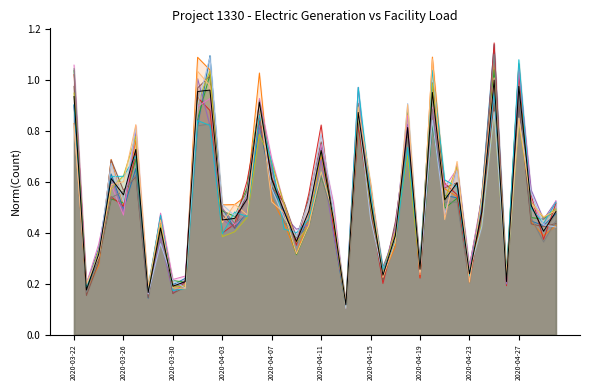

How many interior local peaks does the Facility Electric Load series have?

12